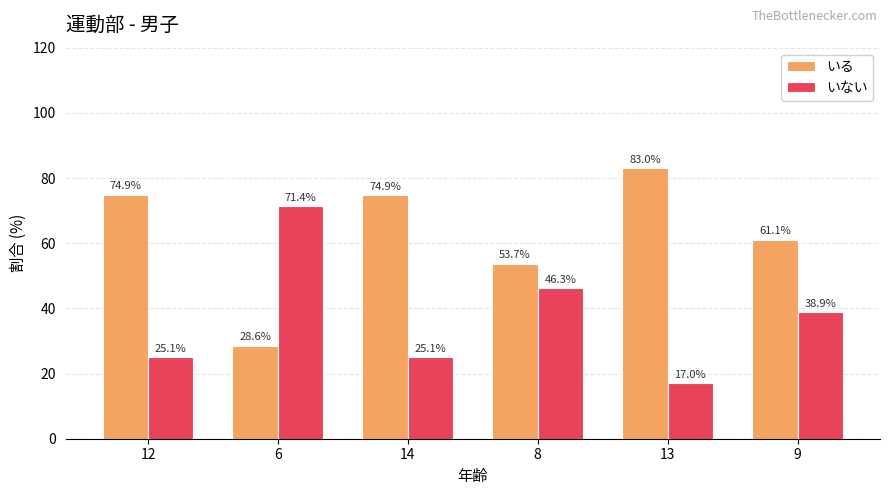

What are all the series names shown in the legend?

いる, いない